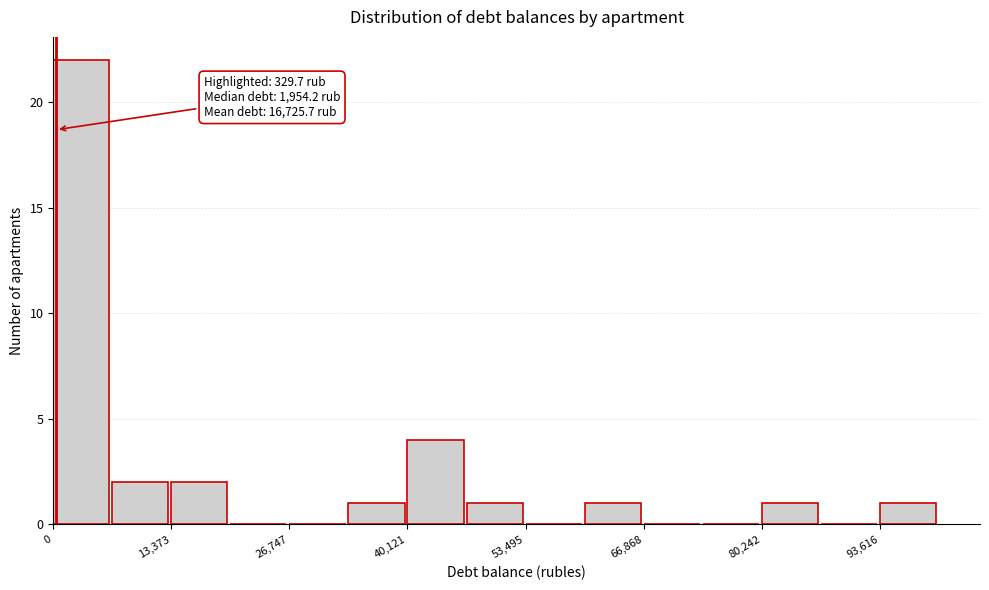

Read against the x-axis, roughly where is the centre of the tallest bar?

4000